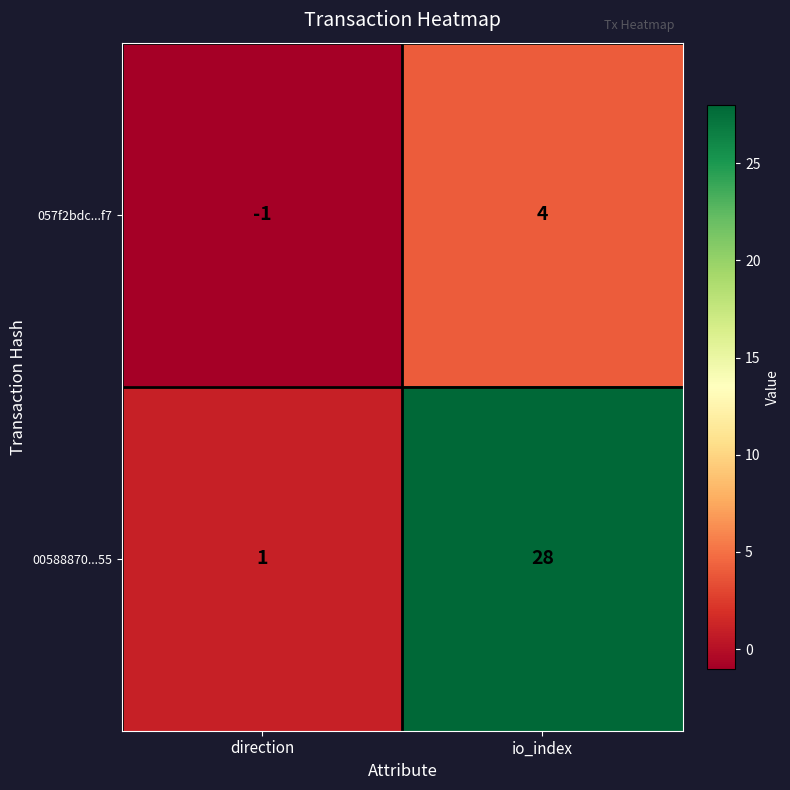

The value of 057f2bdc...f7 at direction is -1. True or false?

True